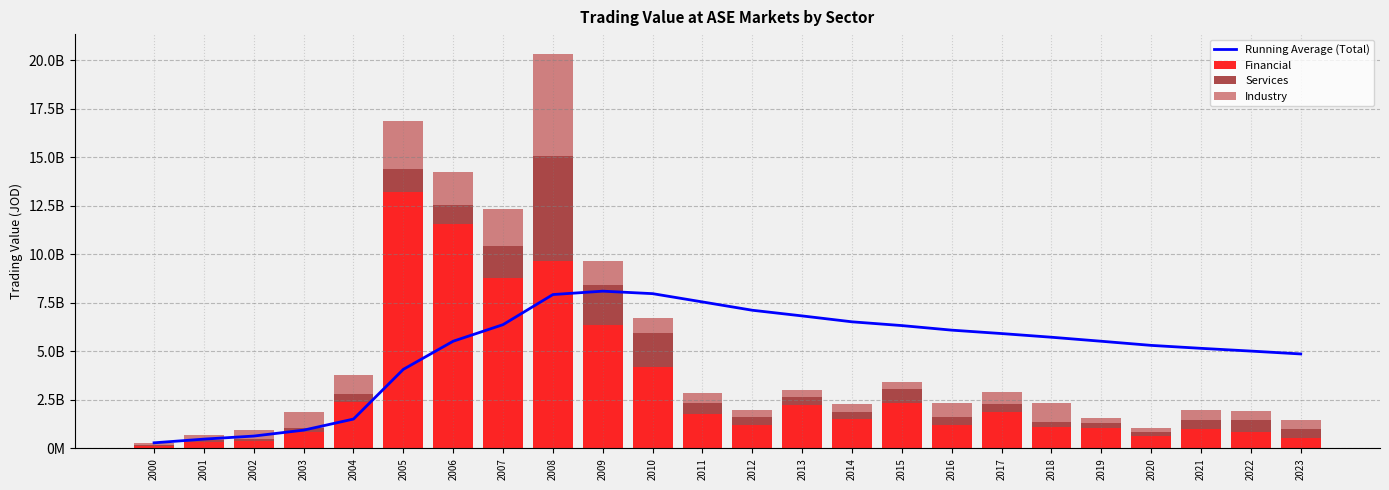

What is the difference between the maximum and minimum values in the Running Average (Total) series?

7808953522.6